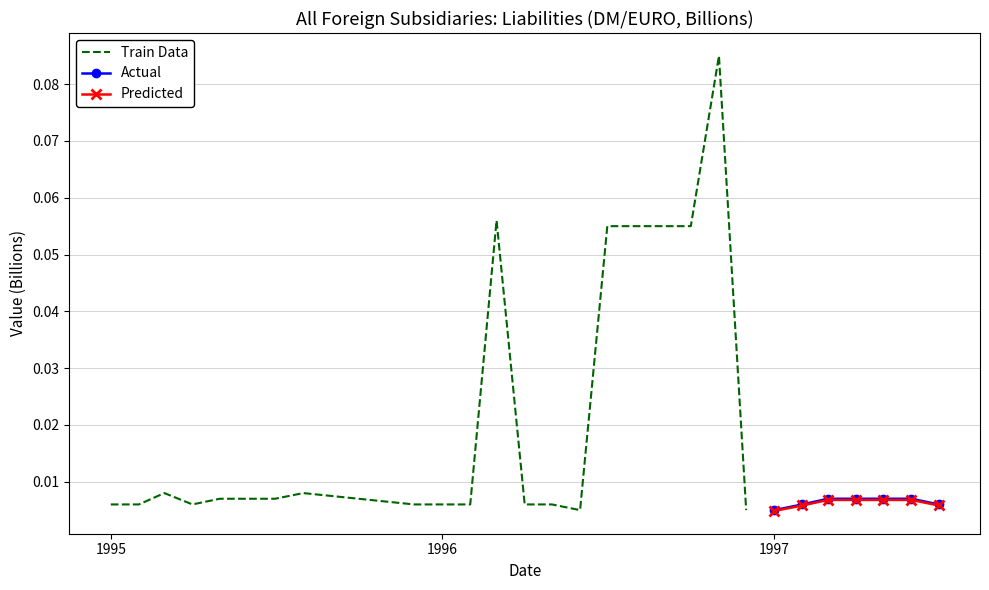

How many interior local peaks (higher than both neighbors) does the data have?

4